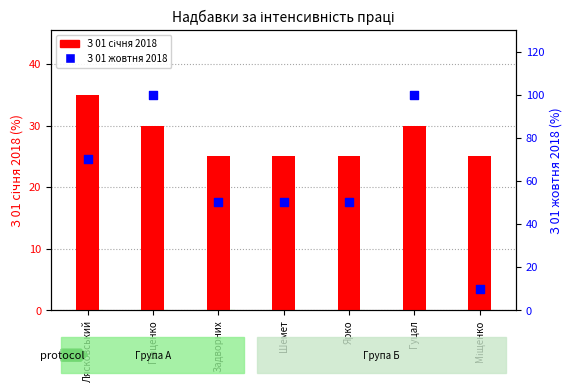

At how many categories does at least one series exceed 17?

7